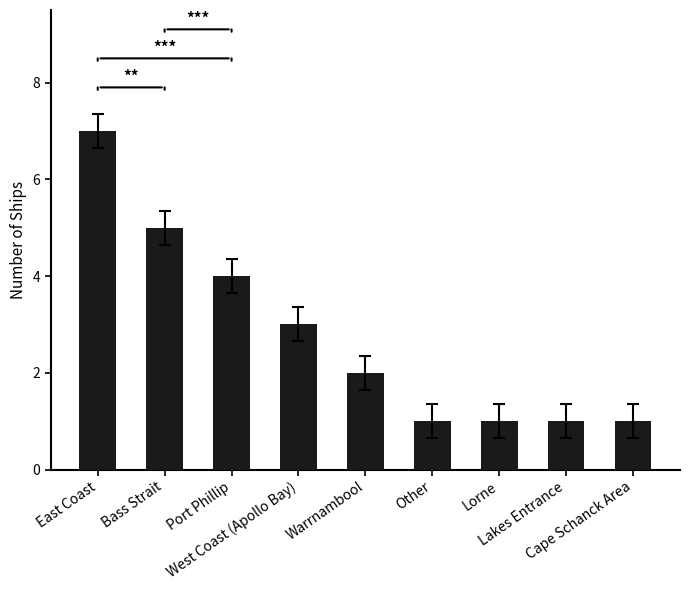

What is the maximum value shown in the chart?

7